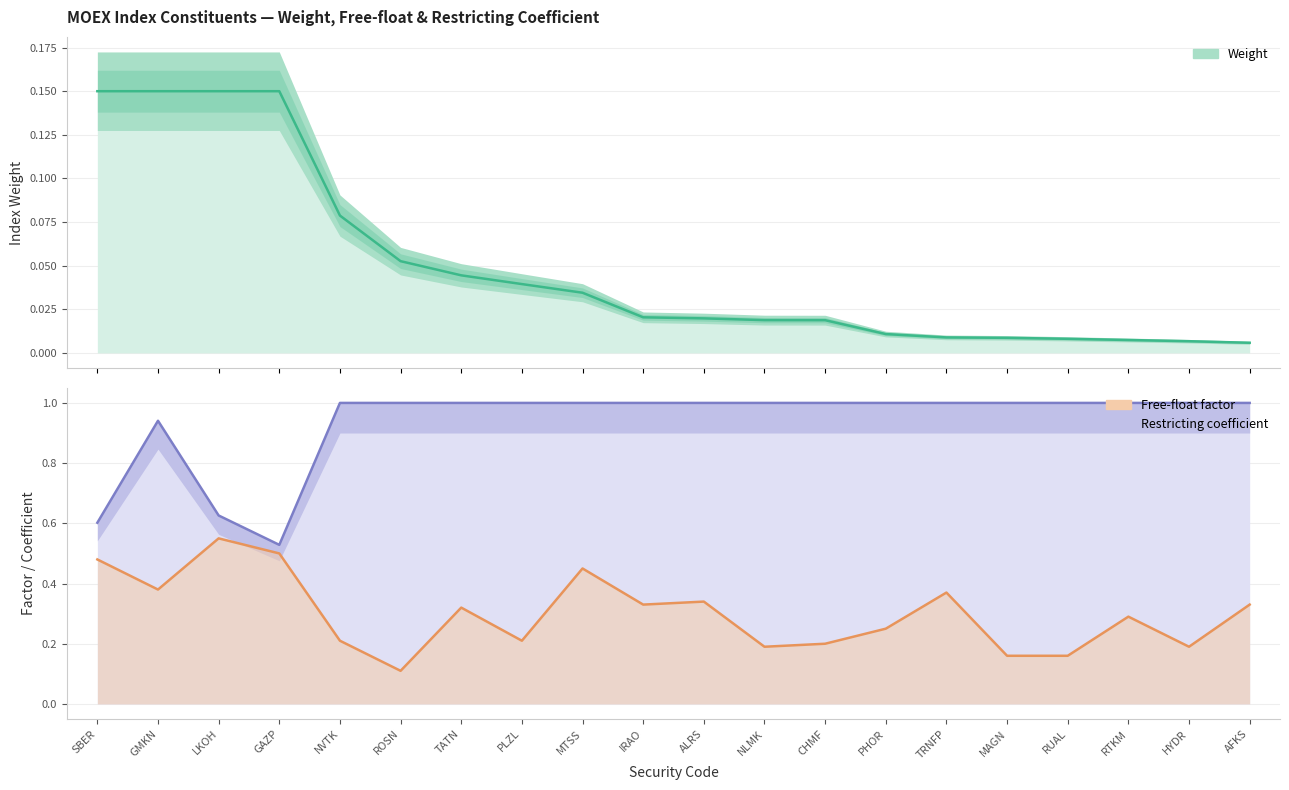

What is the label of the 13th point from the left?

CHMF